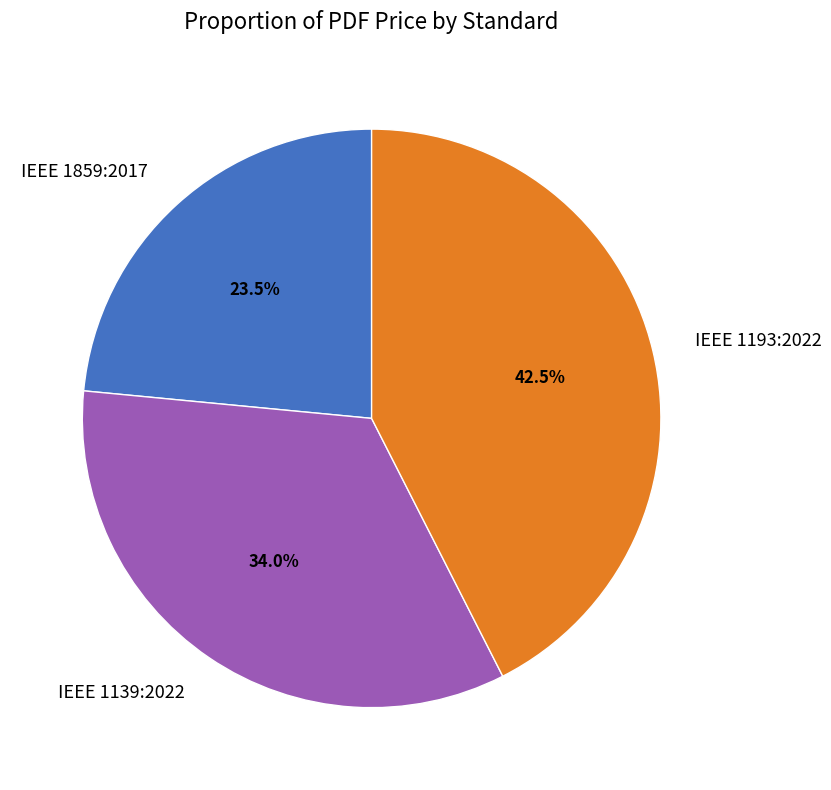

Is IEEE 1859:2017 the majority of the pie?

No